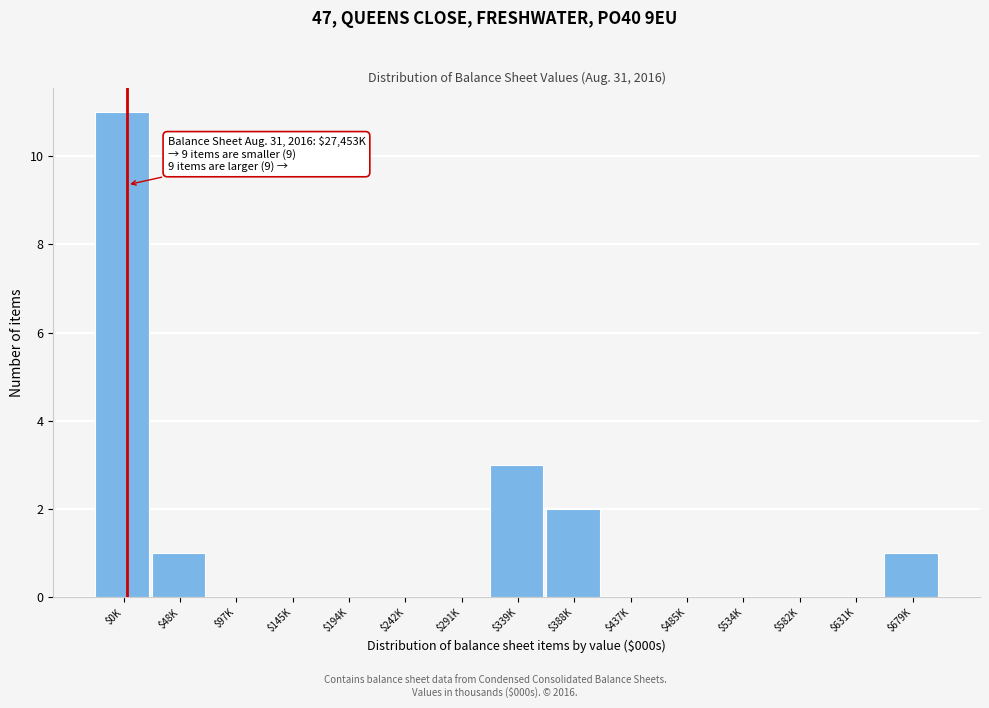

The chart shows a value of 0 at $242K. True or false?

True